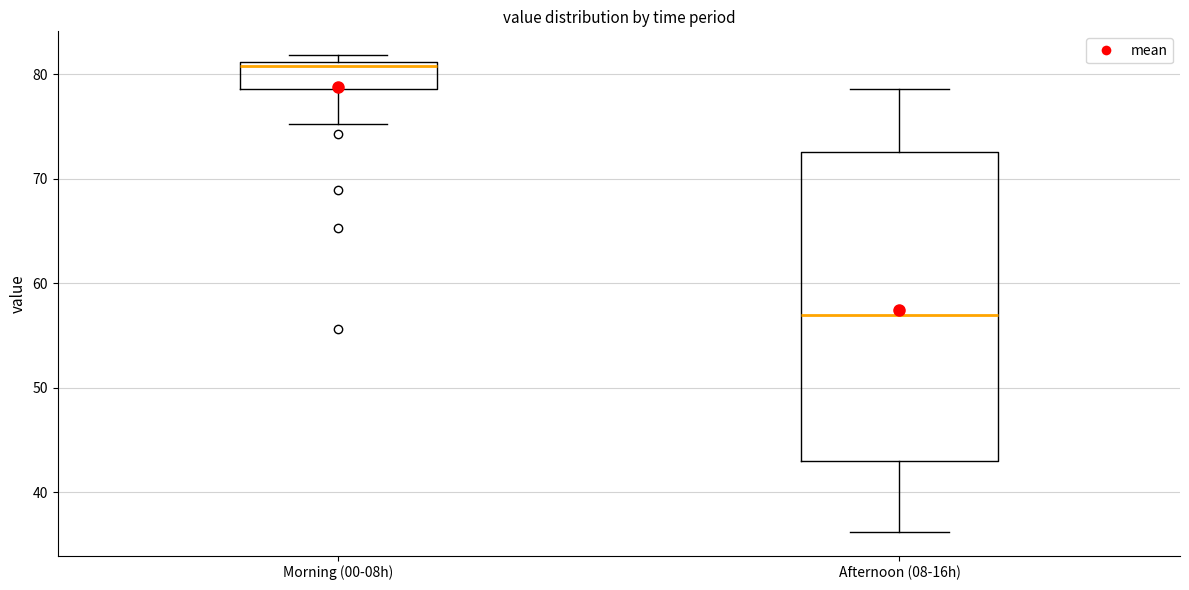

Reading left to right, transcribe this box plot: for each box, give where its median line is, the range the box spans, and where its two whiskers end, as read against the y-axis. The values are not printed on the chart, so give them approximately, as read against the axis.

Morning (00-08h): median 81 (just below the box's upper edge), box 79 to 81, whiskers 75 to 82
Afternoon (08-16h): median 57, box 43 to 73, whiskers 36 to 79